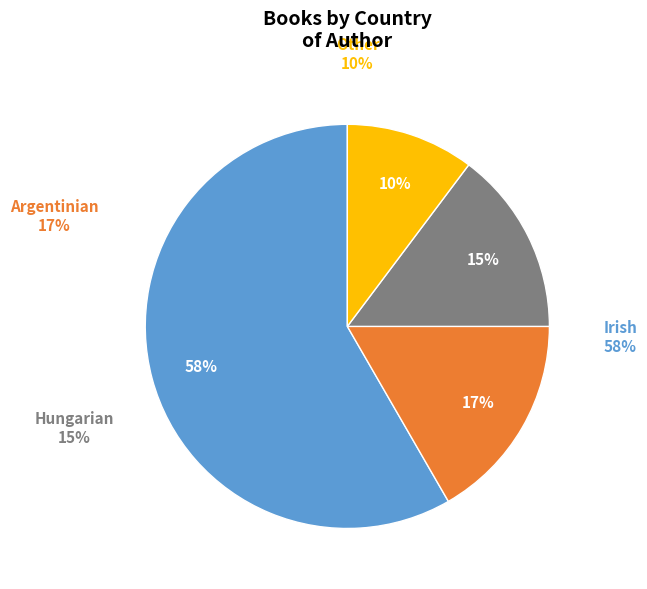

Is there a majority slice in this chart?

Yes